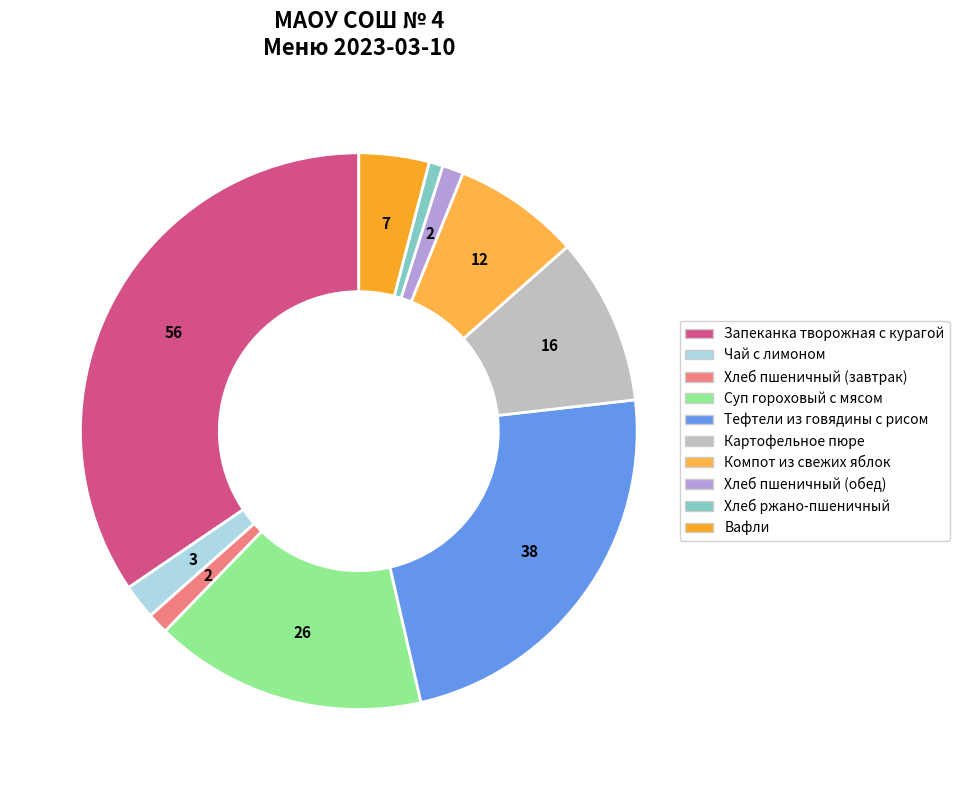

Count the number of slices in the pie.

10